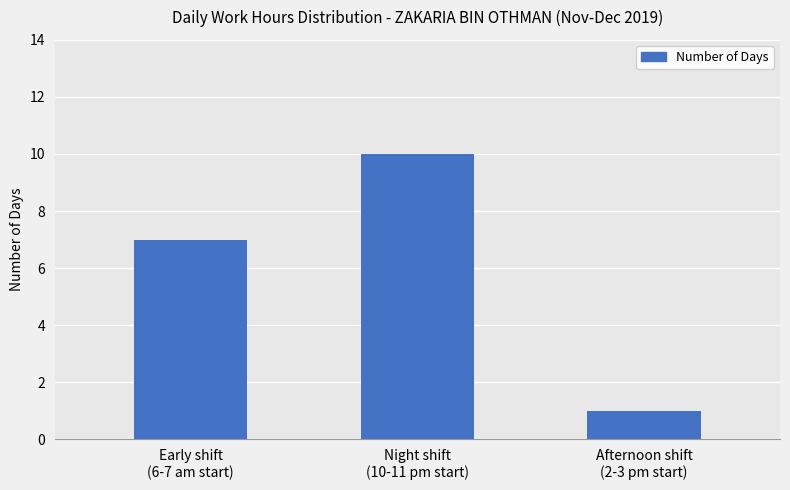

At which label is the value closest to 5?

Early shift
(6-7 am start)